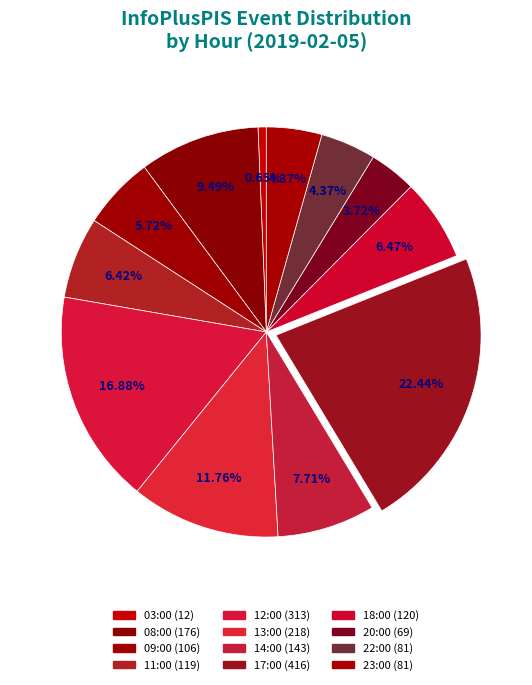

To the nearest percent, what is the average slice percentage?

8%